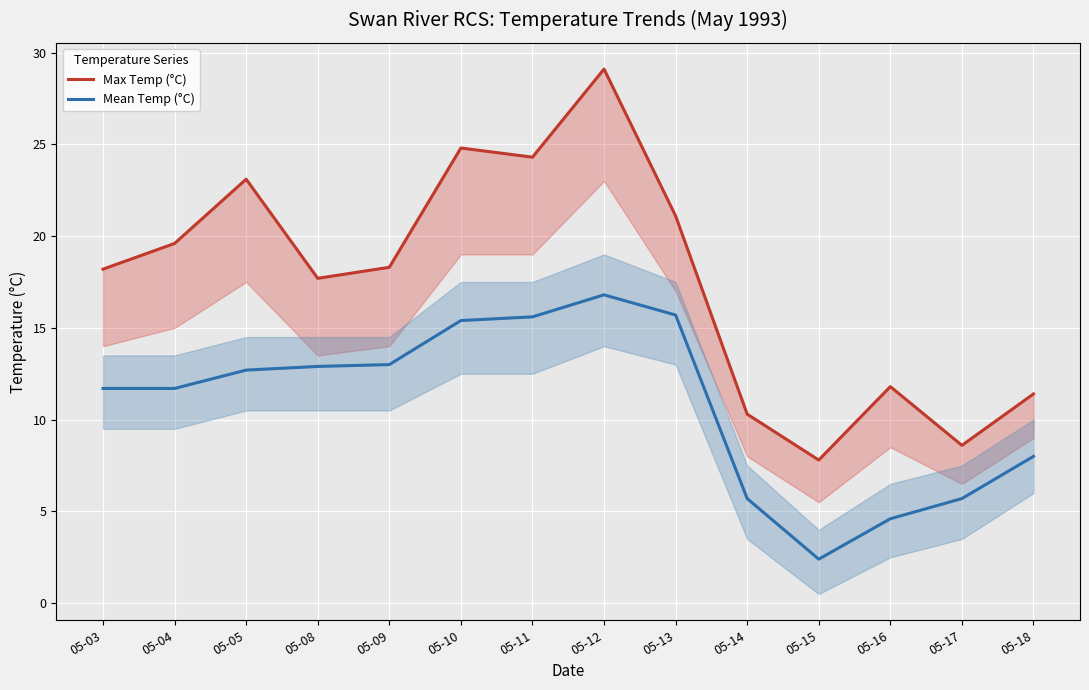

What is the minimum value for Mean Temp (°C)?

2.4